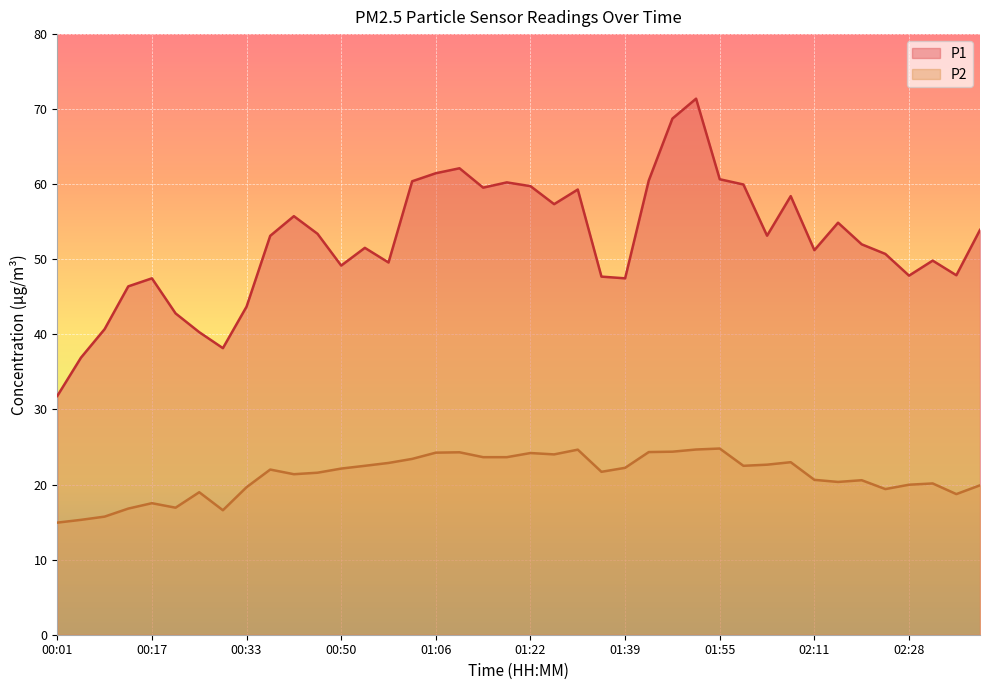

How many categories are shown in the chart?

40